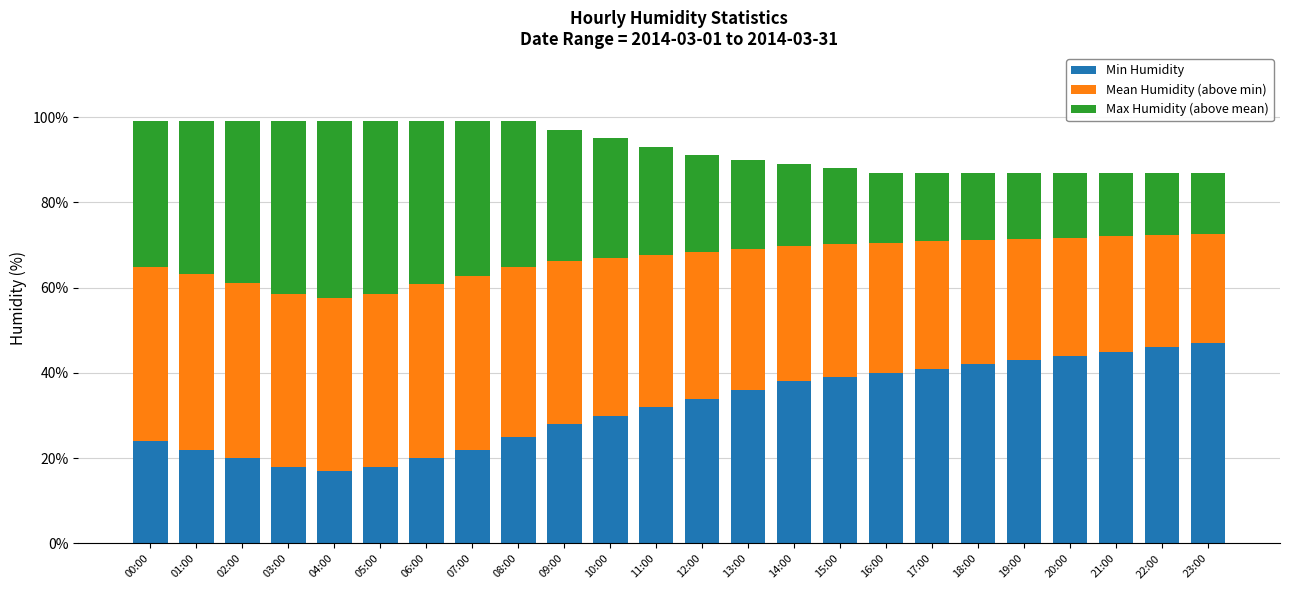

What is the lowest value of the Min Humidity series?

17.0